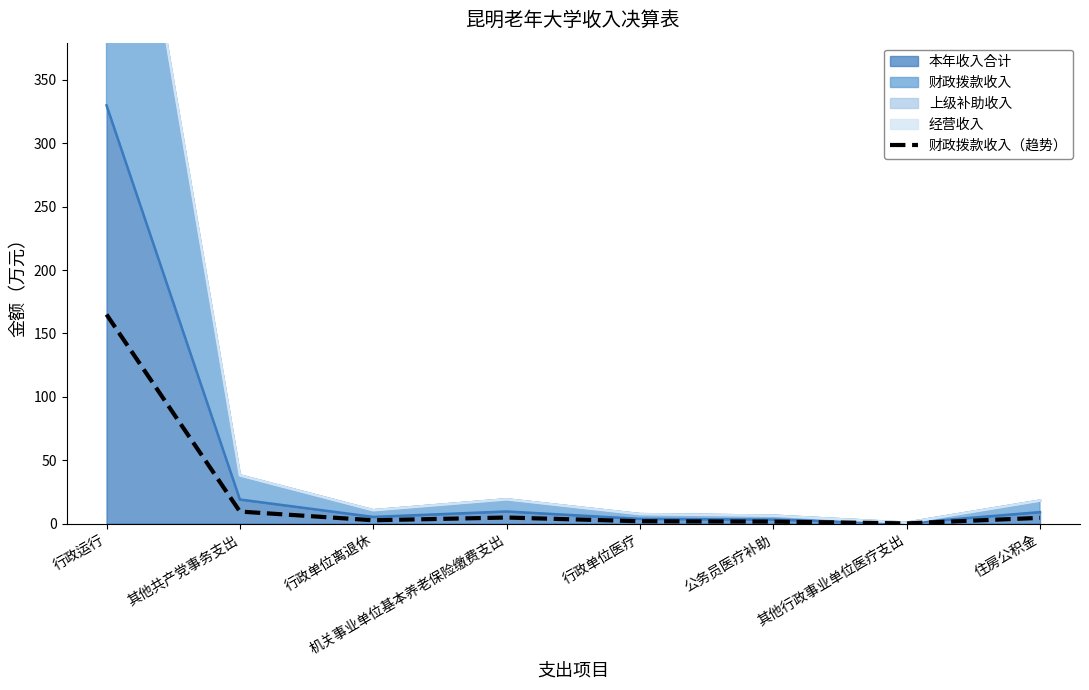

Reading left to right, extract all data points from this chart.

行政运行=164.9	其他共产党事务支出=9.5	行政单位离退休=2.6	机关事业单位基本养老保险缴费支出=4.8	行政单位医疗=1.9	公务员医疗补助=1.6	其他行政事业单位医疗支出=0.2	住房公积金=4.5